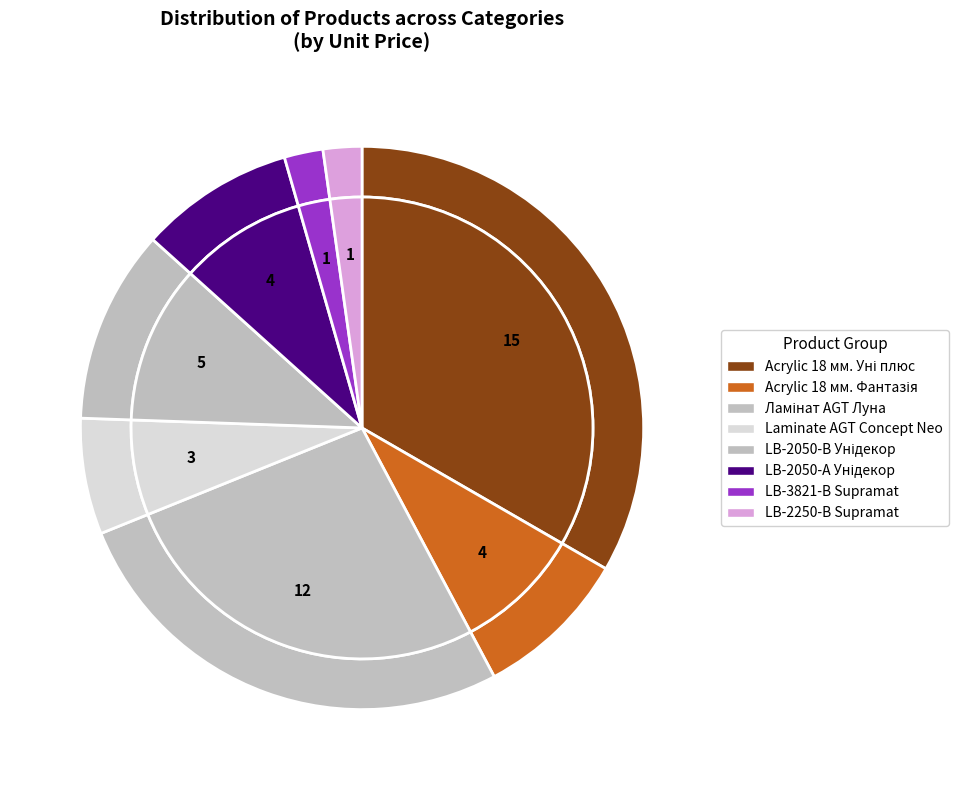

Is the sum of Laminate AGT Concept Neo and LB-3821-В Supramat greater than half?

No